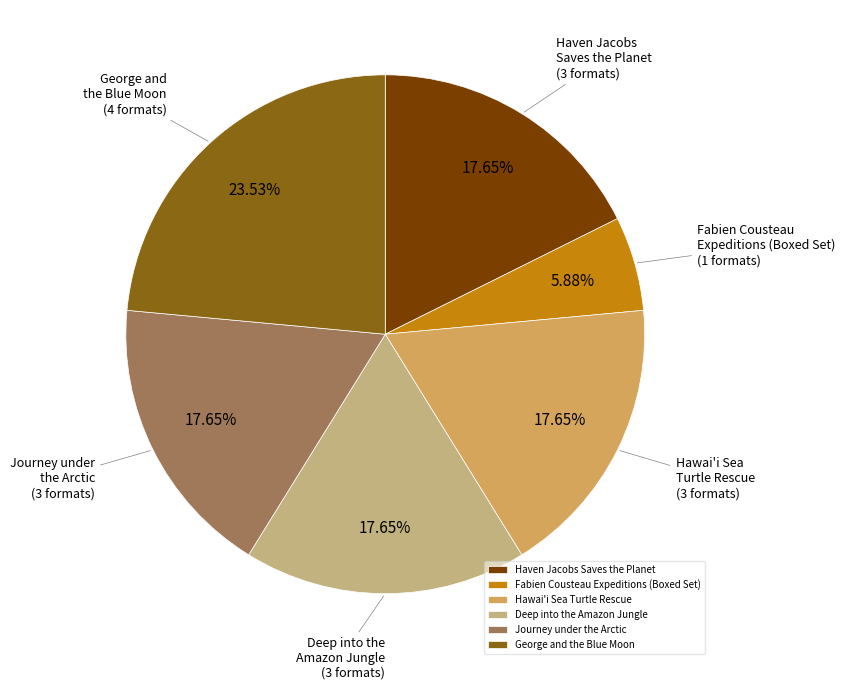

Does George and the Blue Moon represent more than half of the total?

No